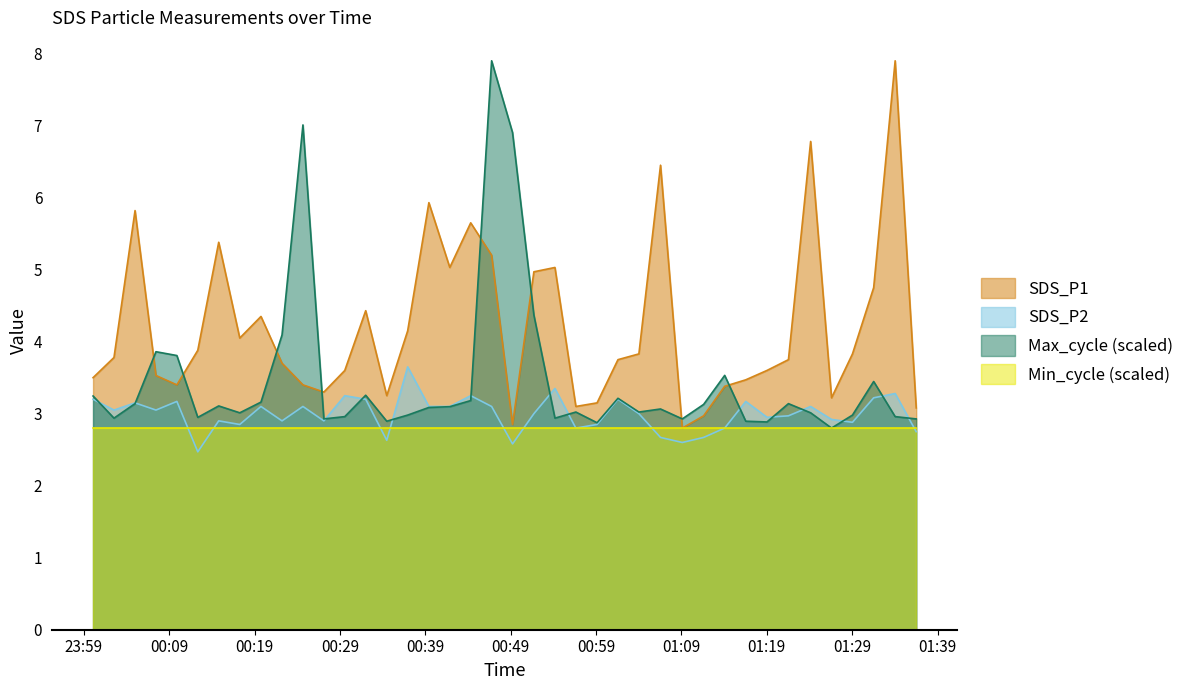

What is the greatest value displayed?

7.9